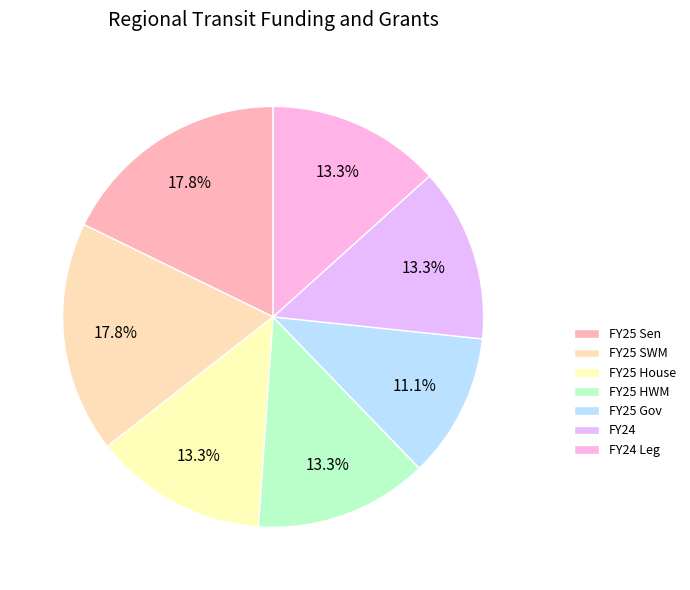

Count the number of slices in the pie.

7